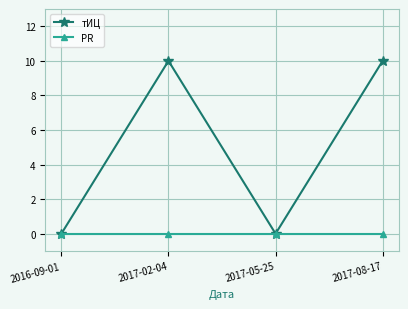

What is the difference between the maximum and minimum values in the тИЦ series?

10